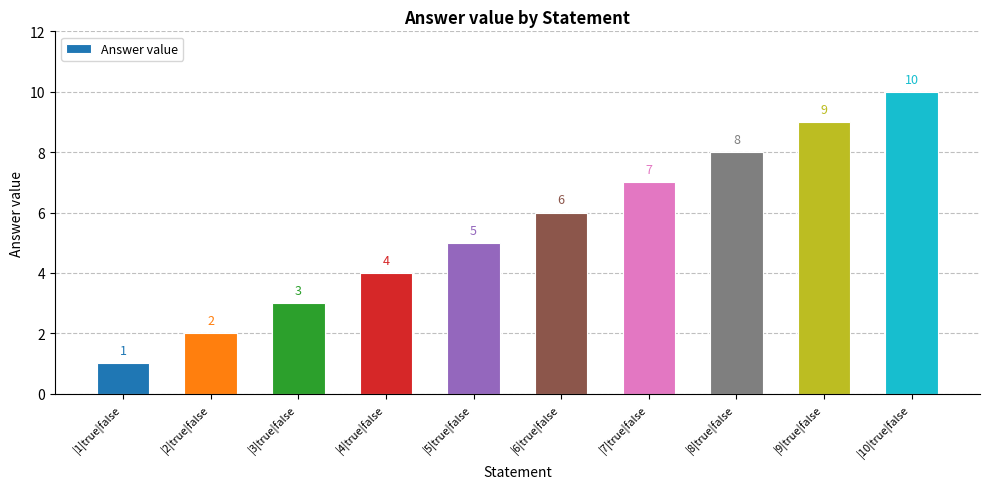

What is the difference between the second highest and minimum values?

8